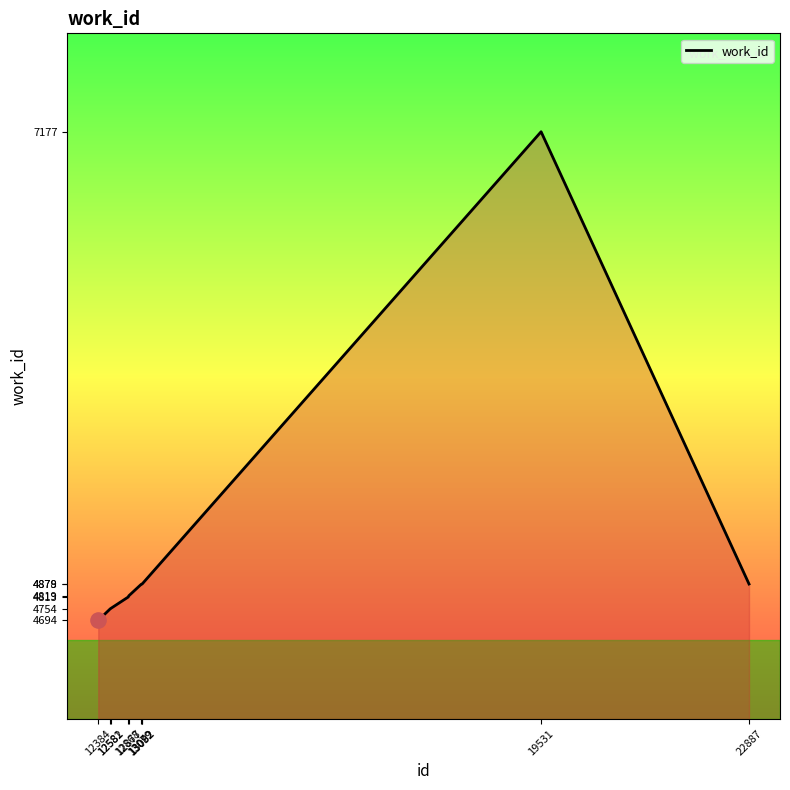

What is the change in value from 12581 to 12868?

+59